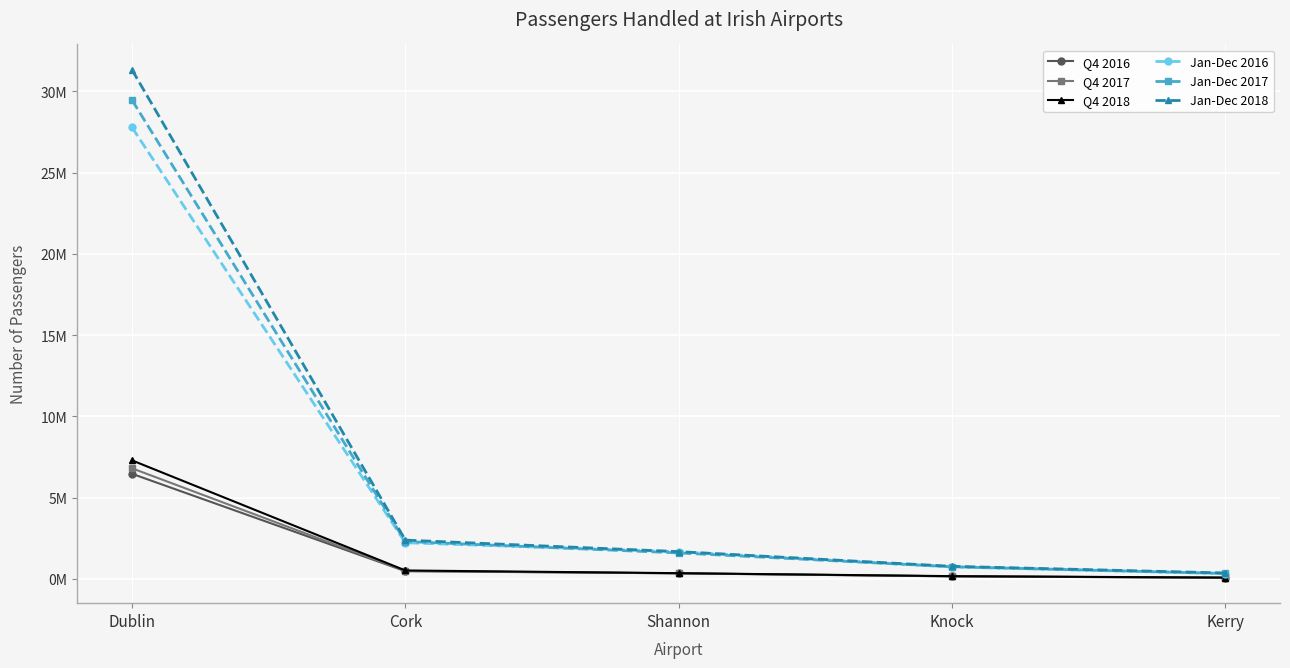

Reading right to left, extract all data points from this chart.

Q4 2016: Kerry=70871	Knock=158563	Shannon=347254	Cork=474610	Dublin=6466748
Q4 2017: Kerry=75744	Knock=160780	Shannon=341394	Cork=493363	Dublin=6805197
Q4 2018: Kerry=82273	Knock=170600	Shannon=353012	Cork=520533	Dublin=7292712
Jan-Dec 2016: Kerry=325670	Knock=735869	Shannon=1674567	Cork=2226233	Dublin=27778888
Jan-Dec 2017: Kerry=335480	Knock=748505	Shannon=1599390	Cork=2301450	Dublin=29454474
Jan-Dec 2018: Kerry=365339	Knock=775063	Shannon=1677661	Cork=2387806	Dublin=31319419